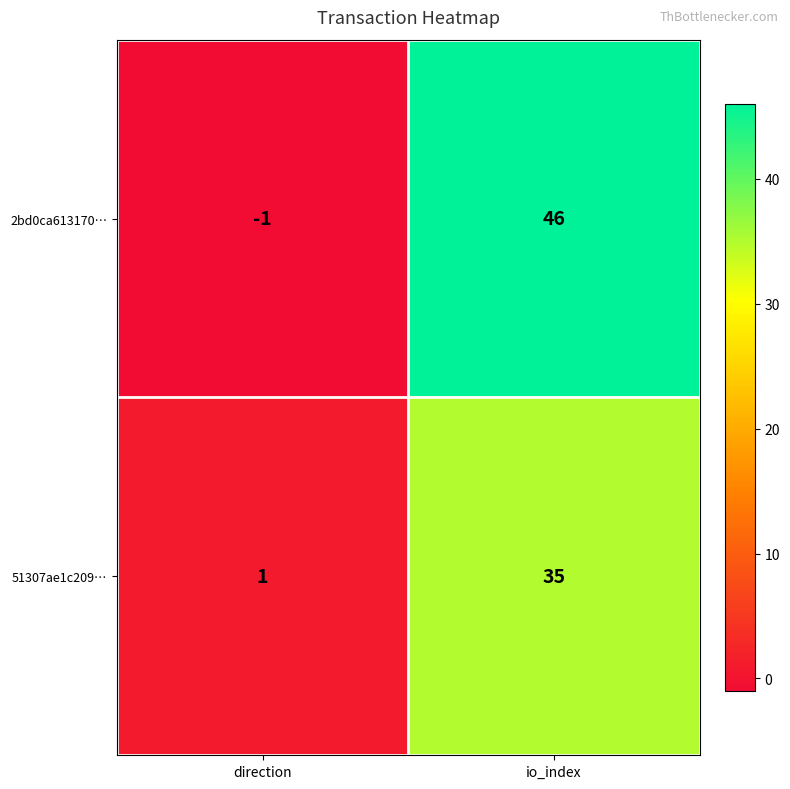

The value of 2bd0ca613170… at io_index is 17. True or false?

False